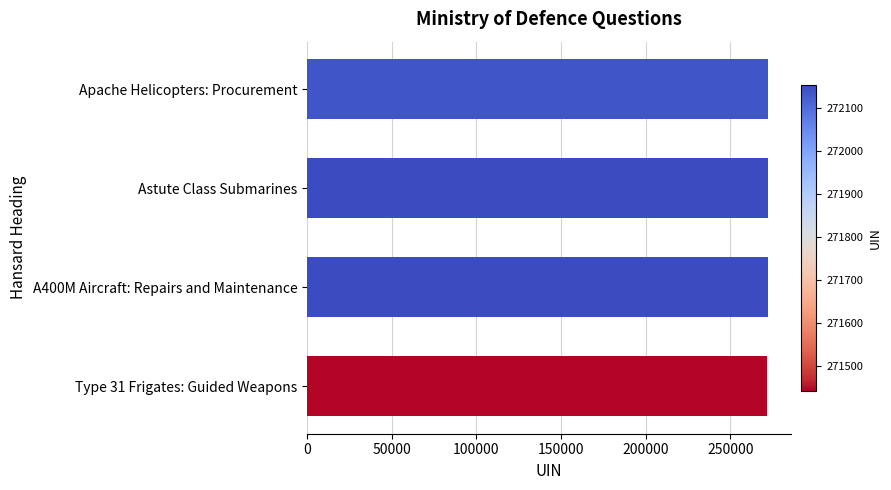

What is the average value?

271972